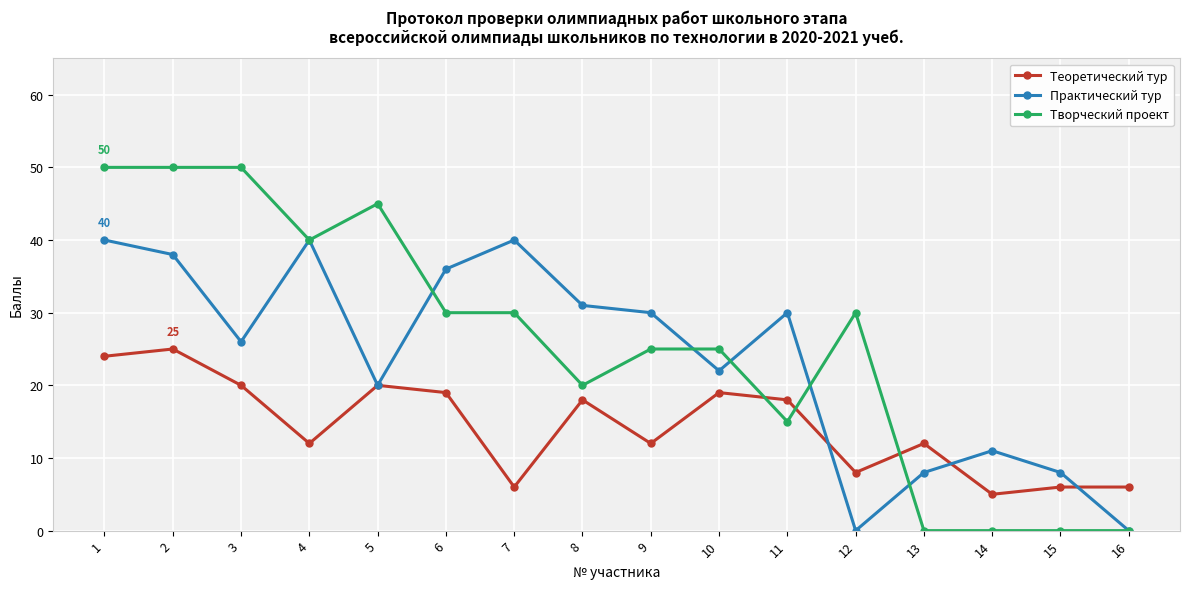

Is the value of Практический тур at 8 greater than the value of Творческий проект at 14?

Yes